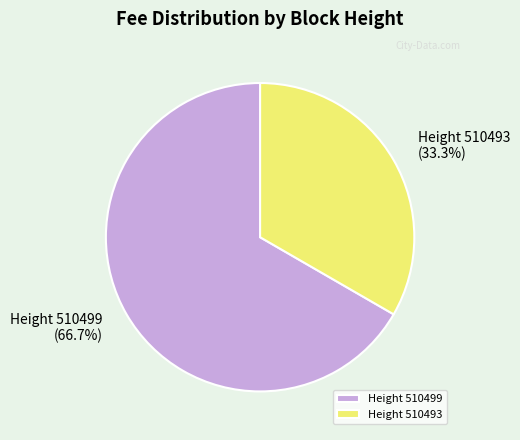

How much of the chart is everything except Height 510499?

33.3%